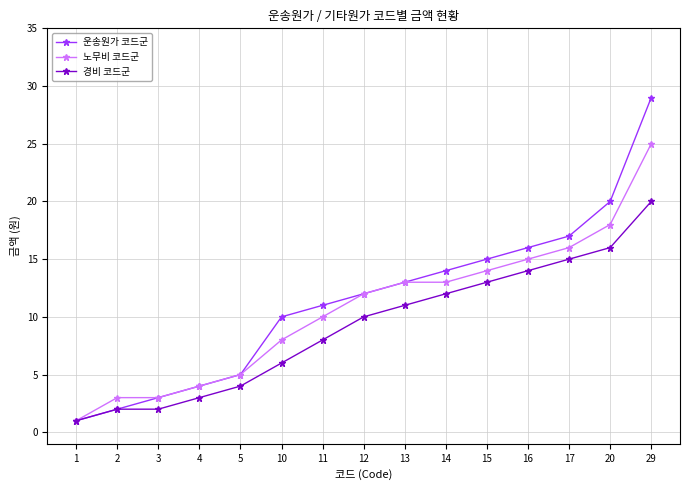

How many lines are shown in the chart?

3